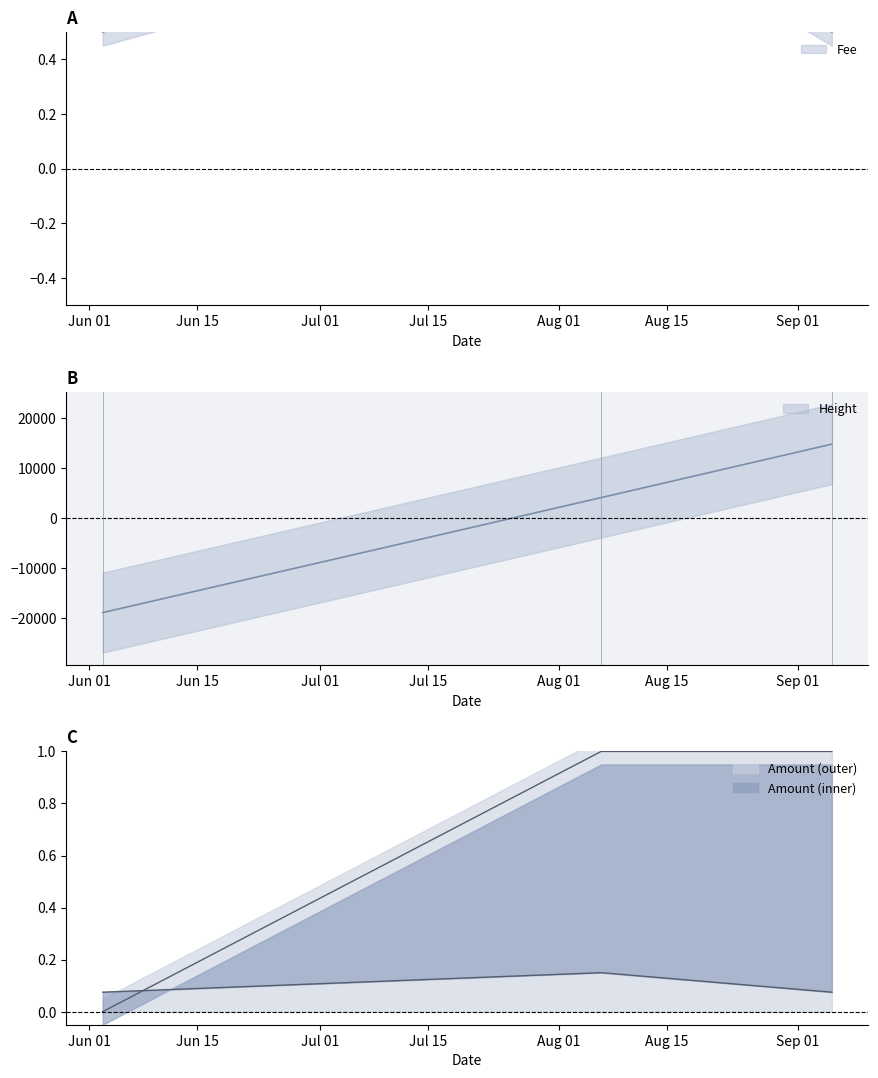

The value of Height at 2017-09-05 09:51:30 is 21050.6. True or false?

False